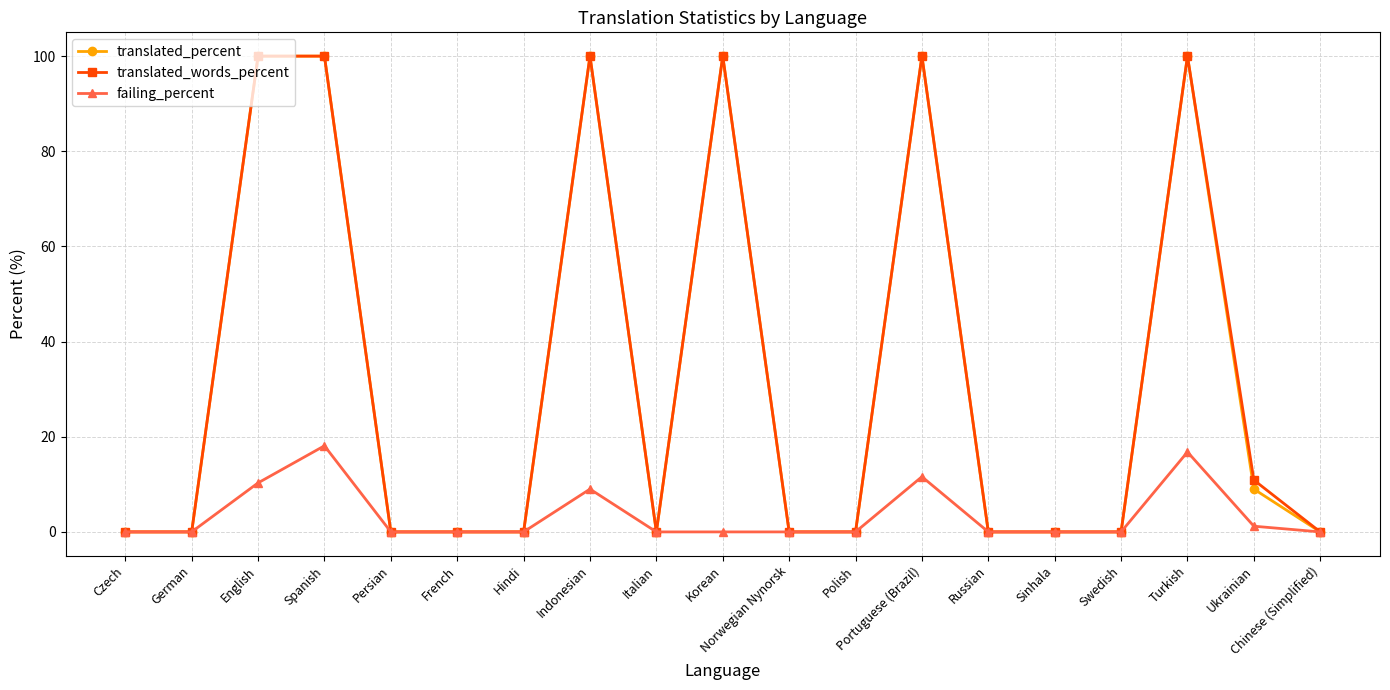

What position from the right is Spanish?

16